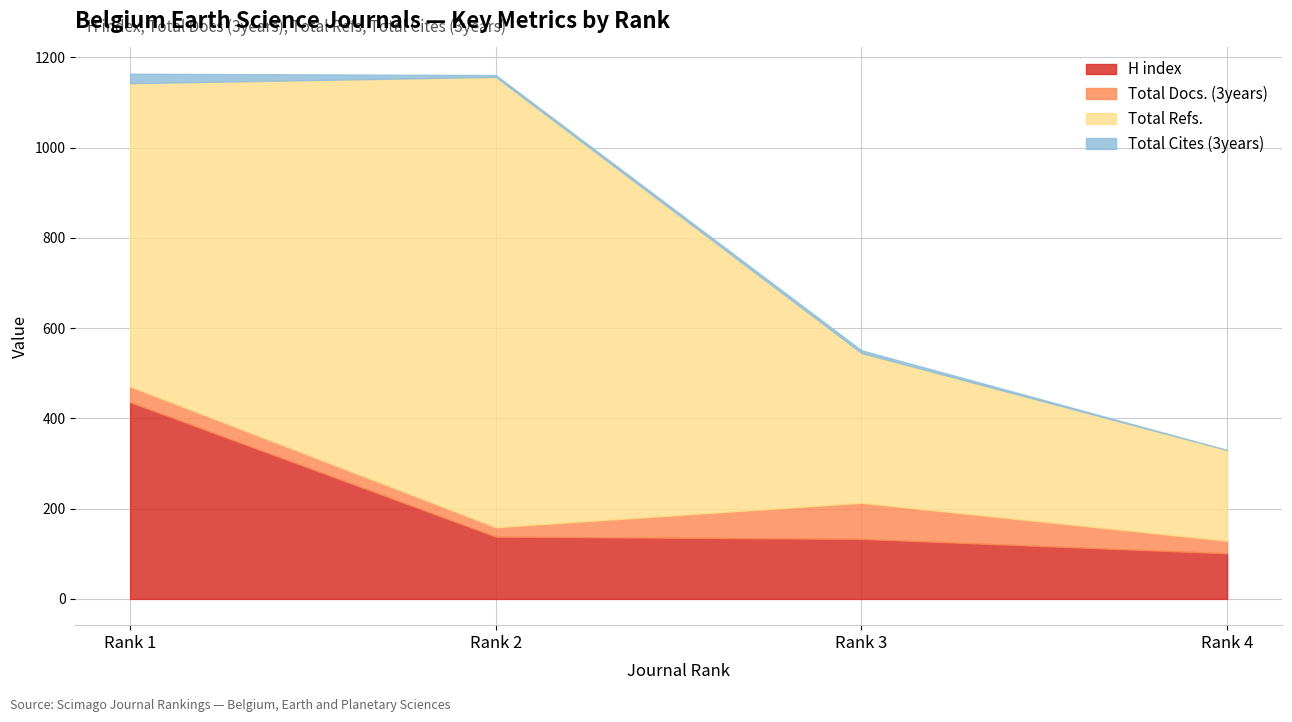

True or false: Total Cites (3years) and H index cross at least once.

False